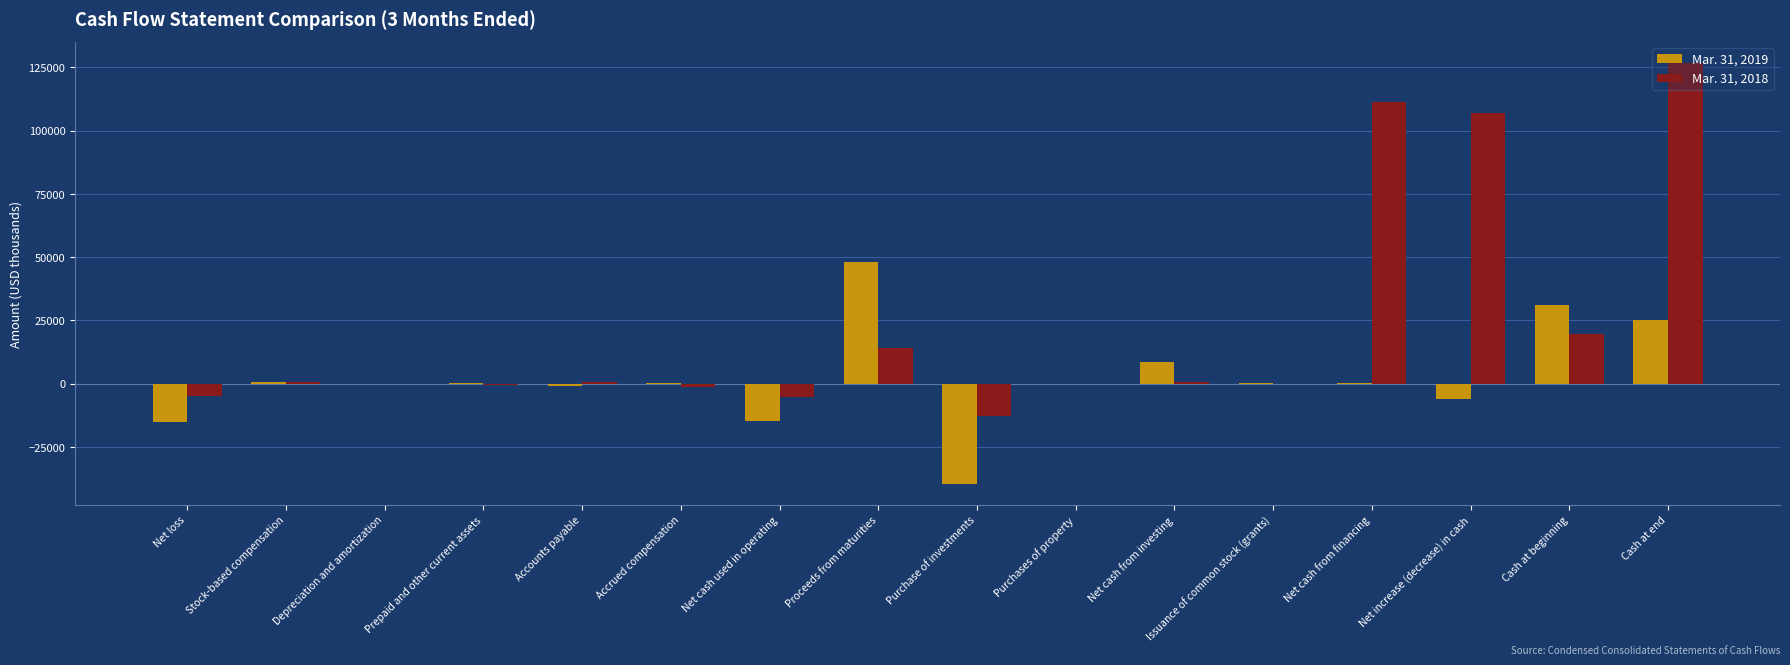

Is it true that Mar. 31, 2018 equals -18913 at Purchase of investments?

False